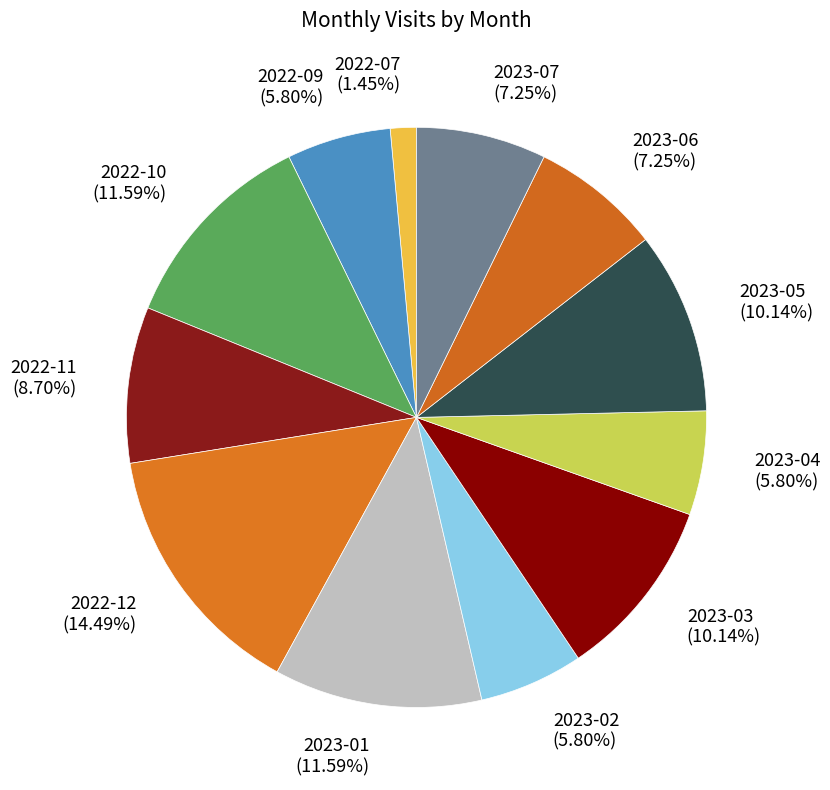

How many segments does this pie chart have?

12